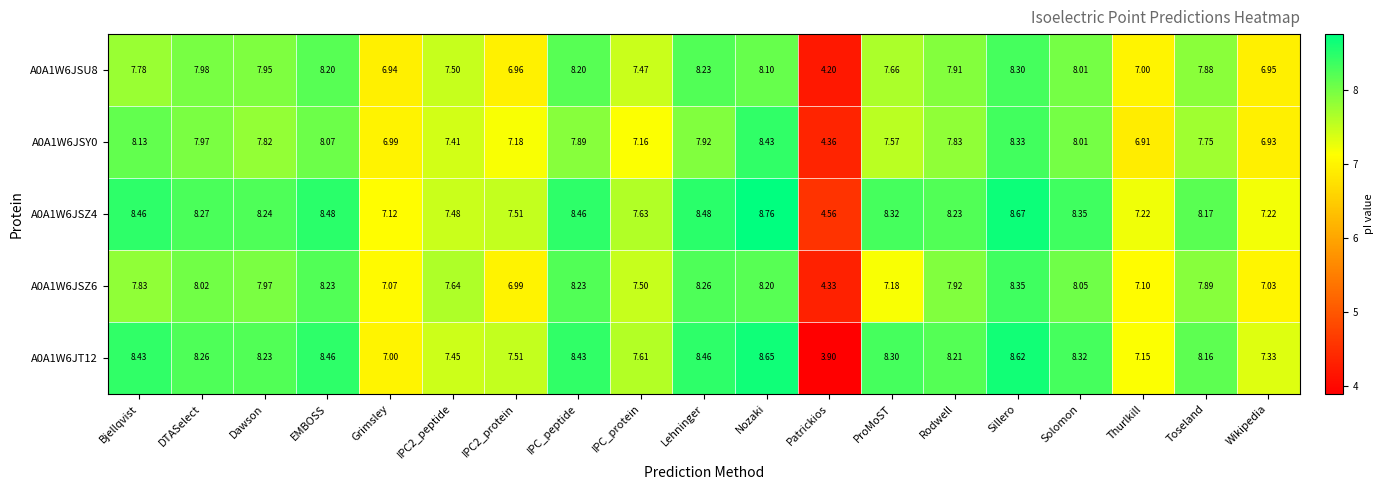

Where is A0A1W6JSZ4 nearest to the value 6?

Grimsley